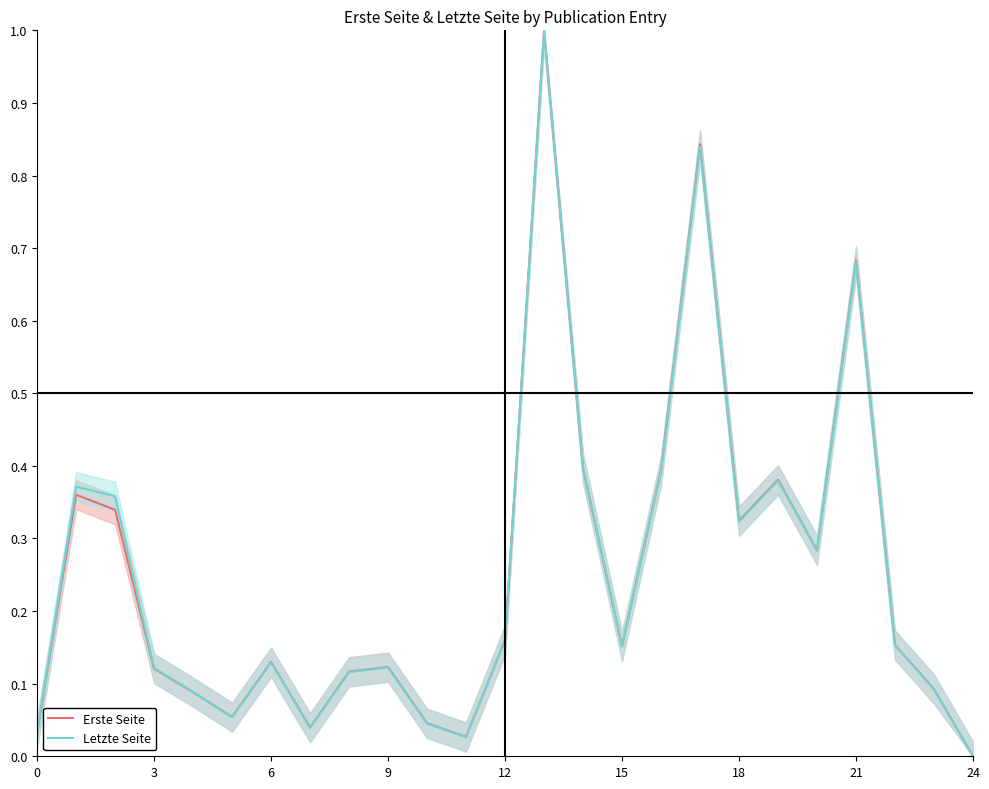

At which label does Erste Seite reach its peak?

13